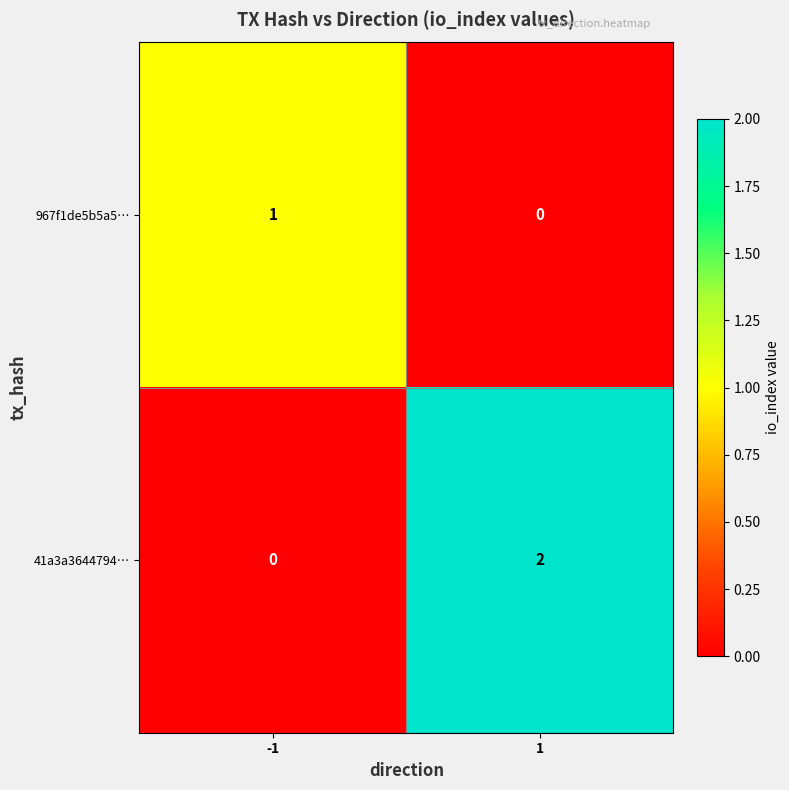

How many data points does each series have?

2